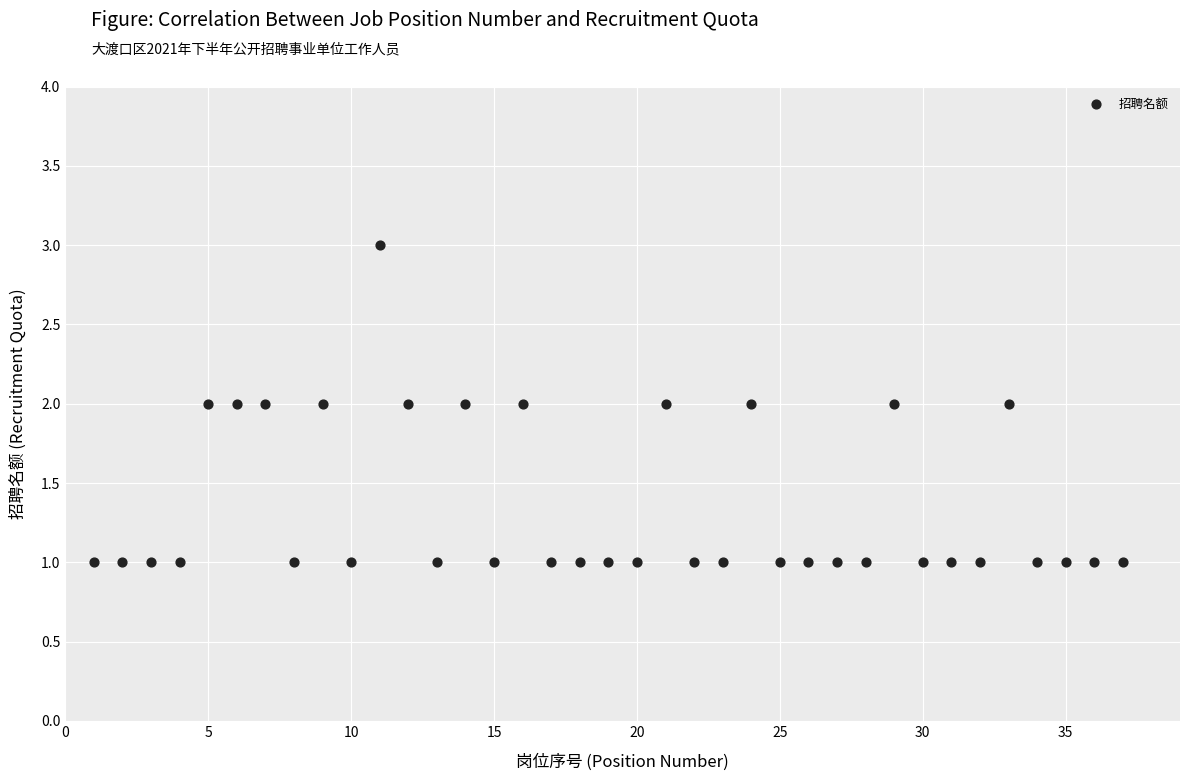

What is the range of X values (max minus min)?

36